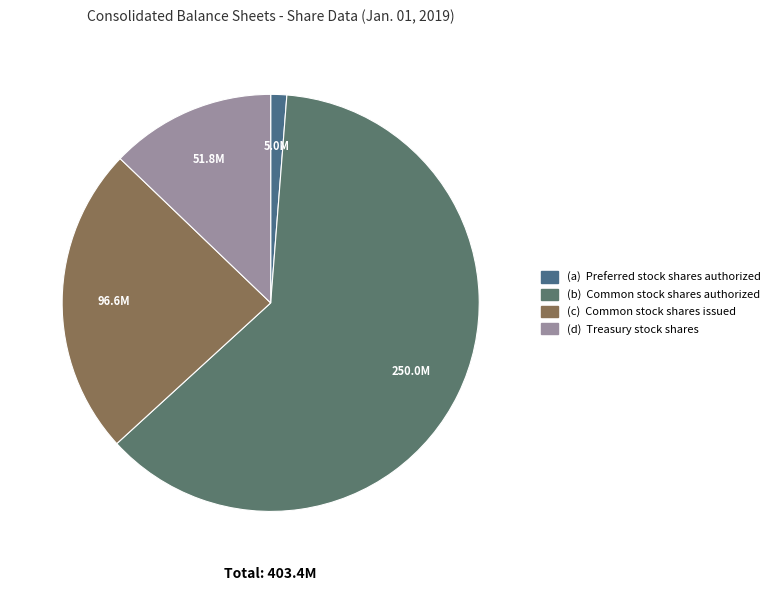

Count the number of slices in the pie.

4